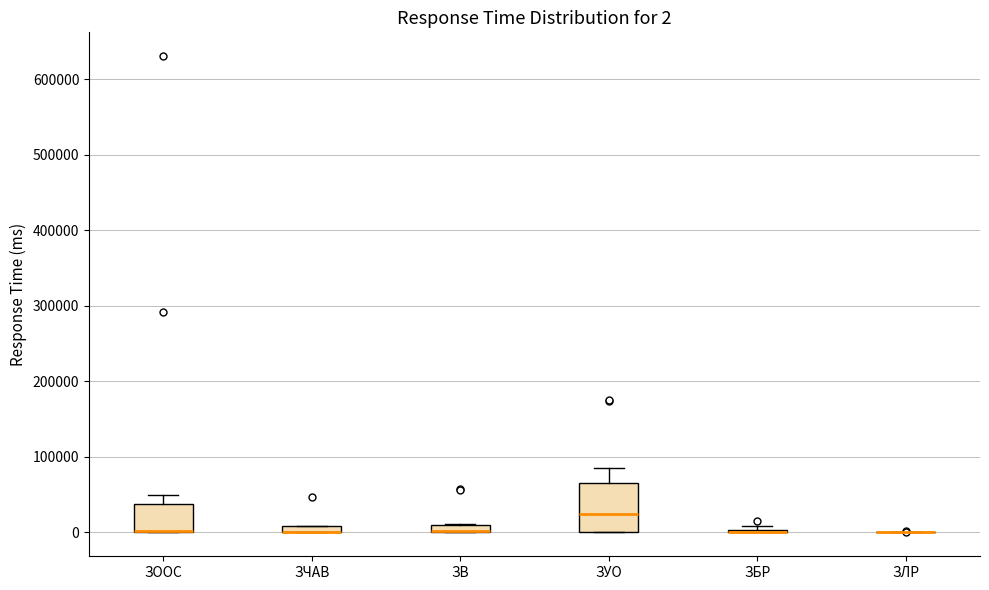

Which box is the tallest, from its lower edge to its upper edge?

ЗУО